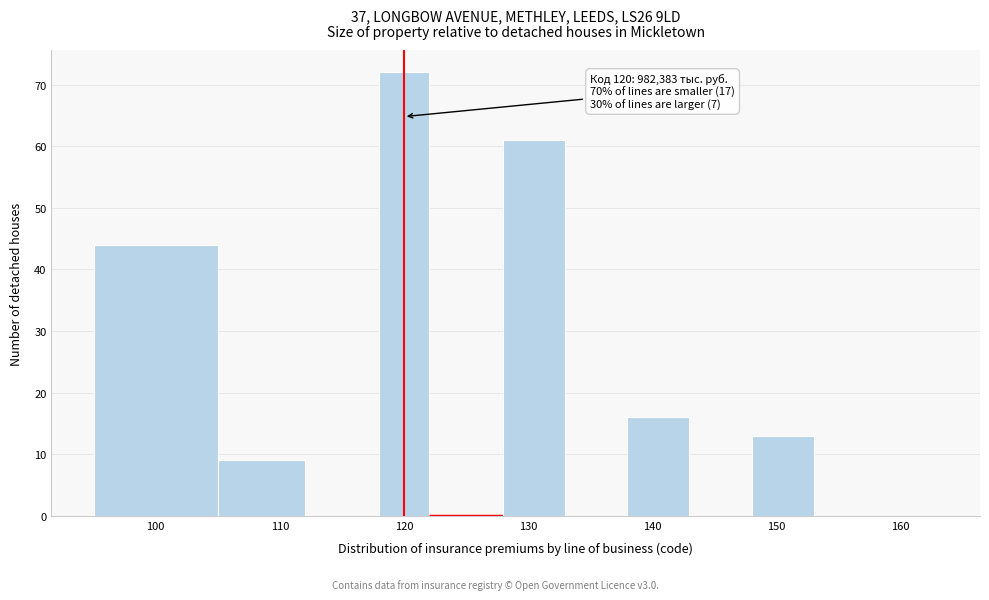

Over which range of the x-axis is the bar tallest?

118 to 122